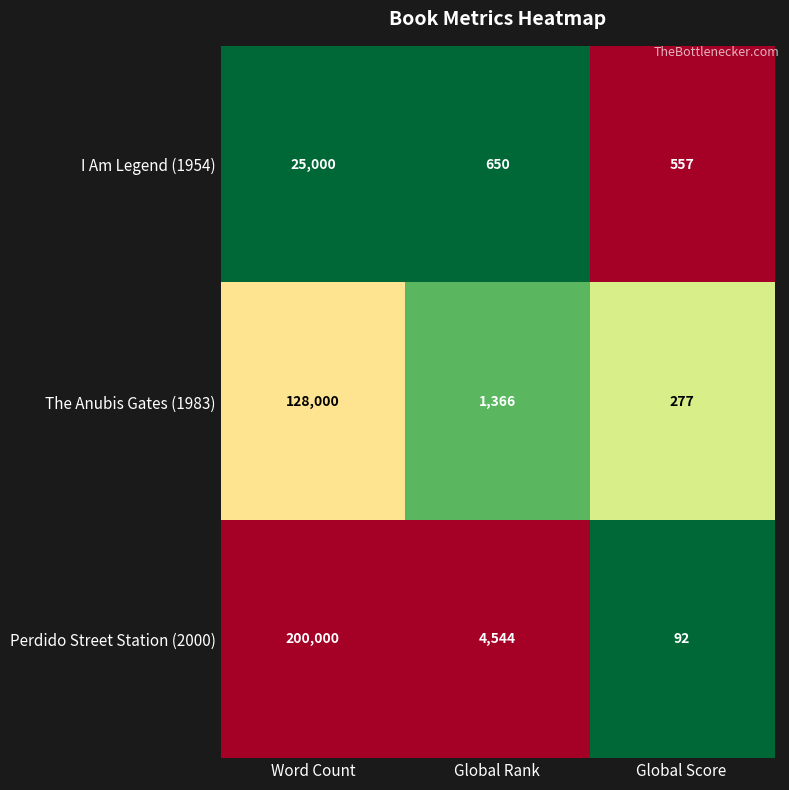

Read the I Am Legend (1954) value at Word Count.

25000